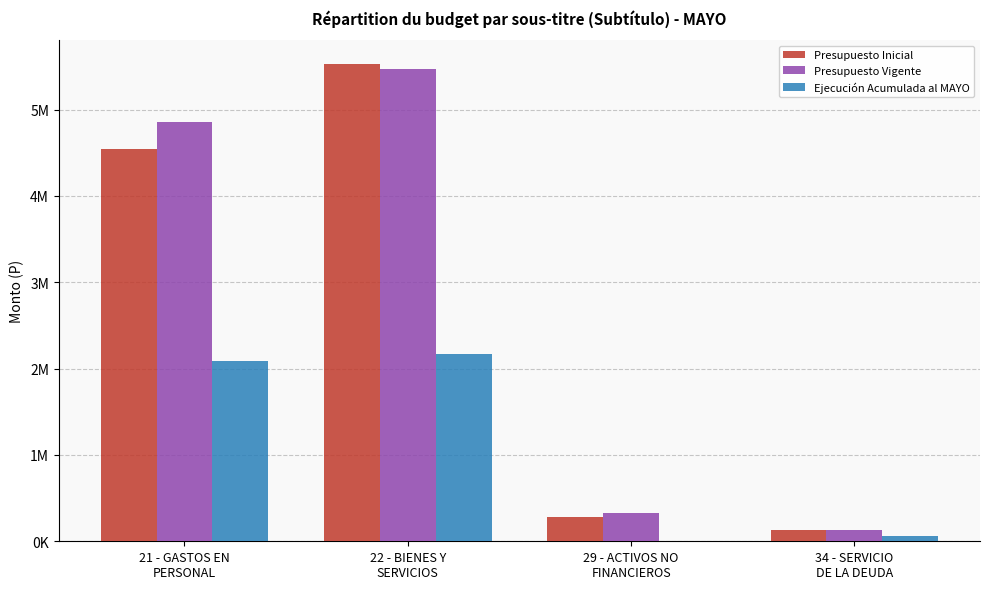

At which label is Ejecución Acumulada al MAYO closest to 1083664?

21 - GASTOS EN
PERSONAL